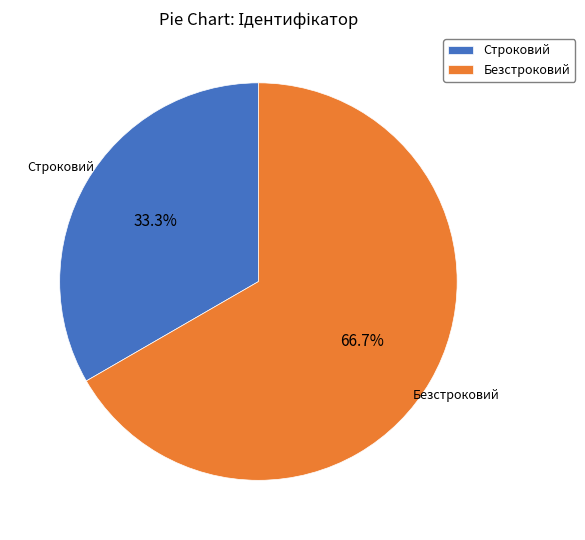

To the nearest percent, what is the combined percentage of Строковий and Безстроковий?

100%